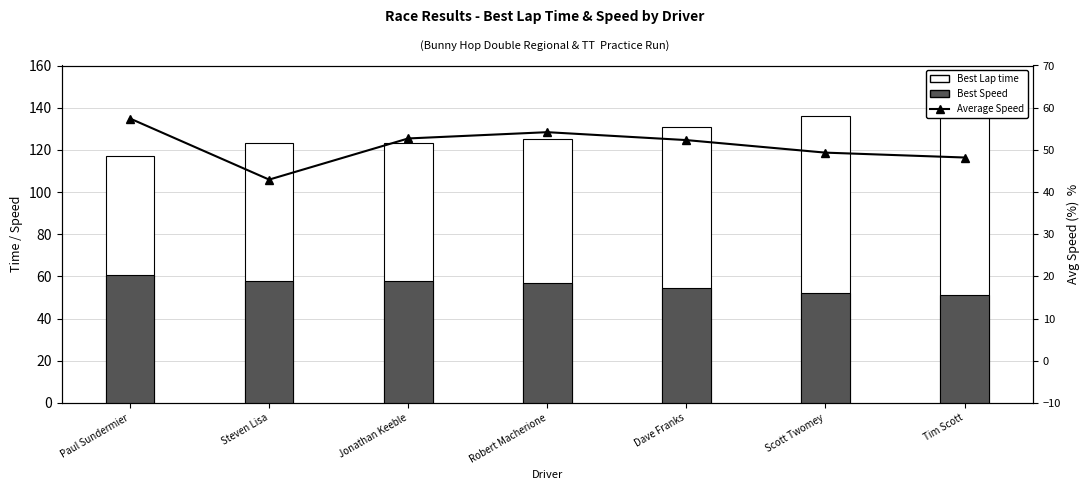

At which label is Best Lap time closest to 128?

Dave Franks